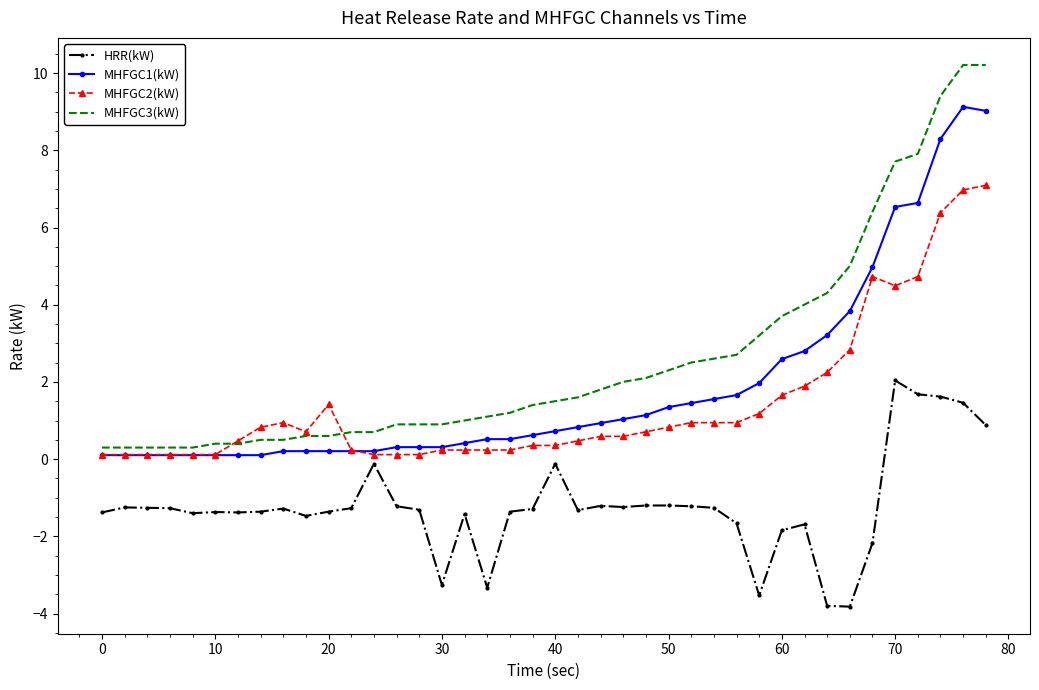

Which series has the widest spread of values?

MHFGC3(kW)